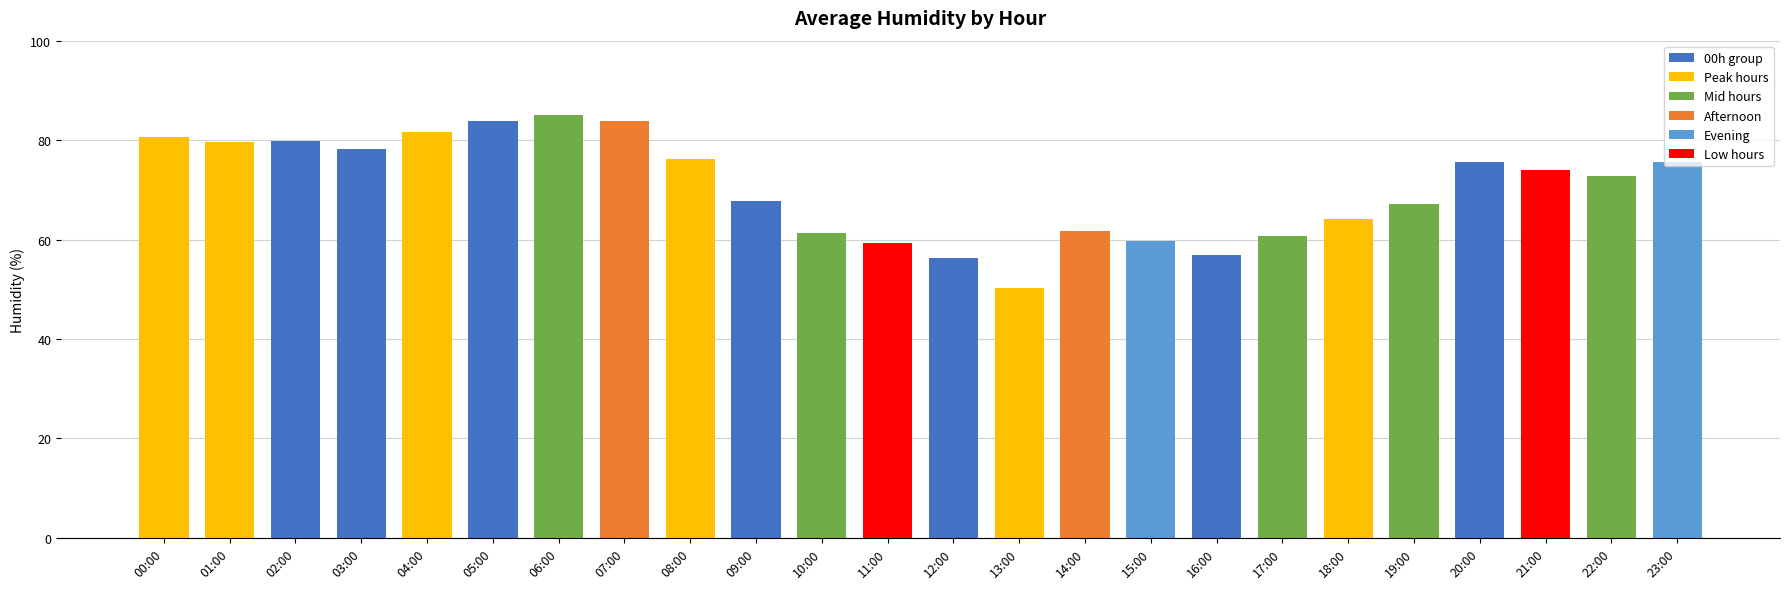

What position from the right is 08:00?

16